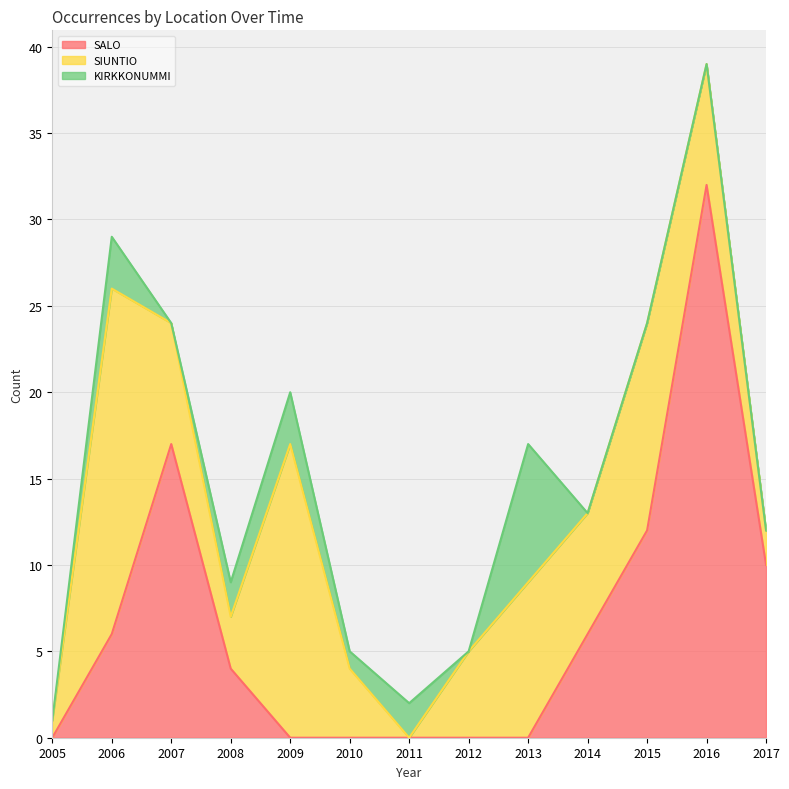

How many lines are shown in the chart?

3